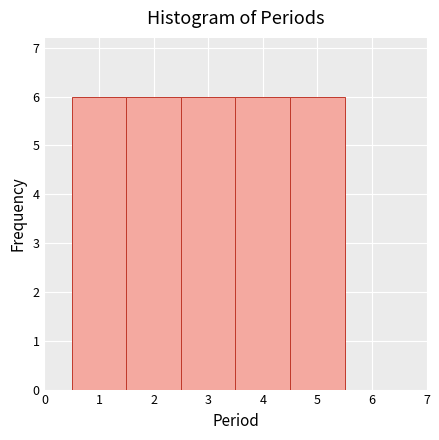

What is the height of the bar covering 4.5 to 5.5 on the x-axis? The values are not printed on the chart, so give them approximately, as read against the axis.

6